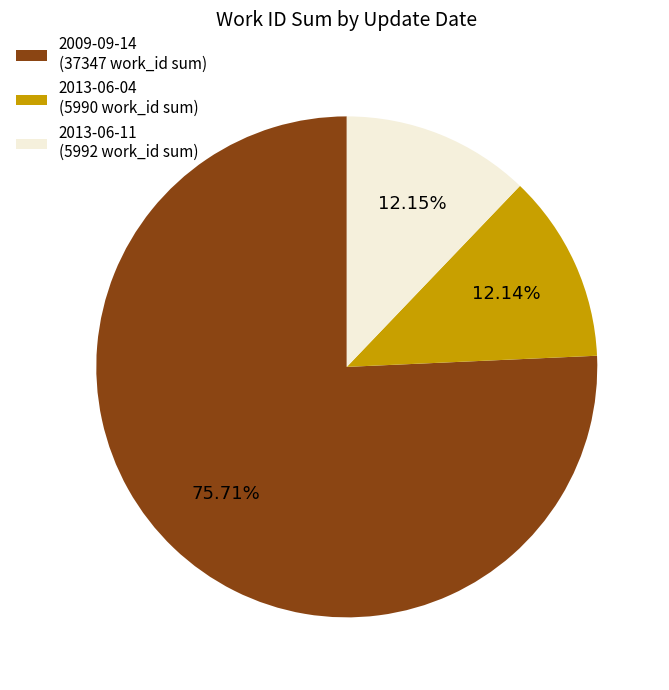

To the nearest percent, what is the difference between the largest and smallest slice percentages?

64%